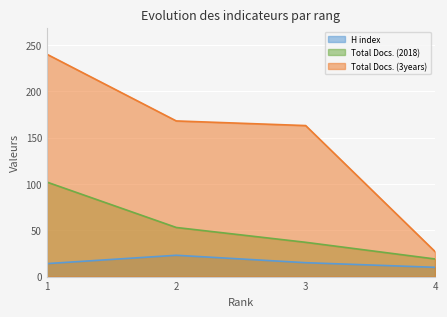

Is it true that Total Docs. (2018) equals 19 at 4?

True